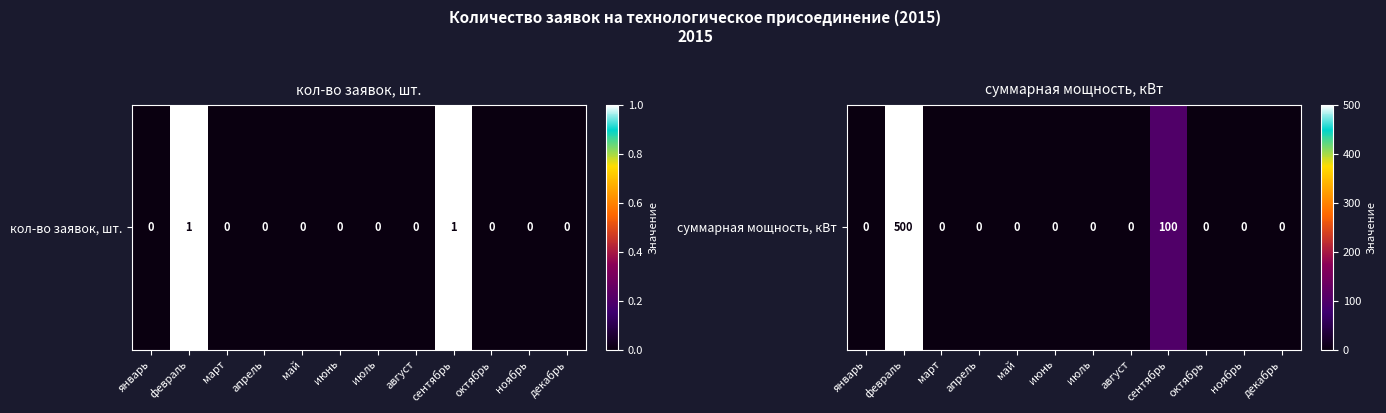

Reading left to right, list all the values displayed in this chart.

январь=0	февраль=500	март=0	апрель=0	май=0	июнь=0	июль=0	август=0	сентябрь=100	октябрь=0	ноябрь=0	декабрь=0